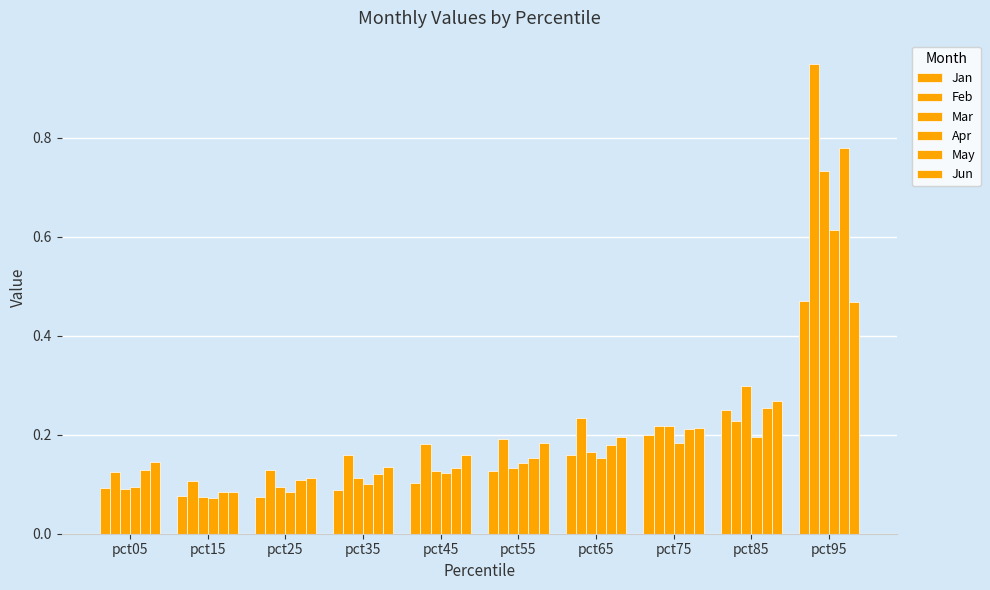

How many categories are shown in the chart?

10